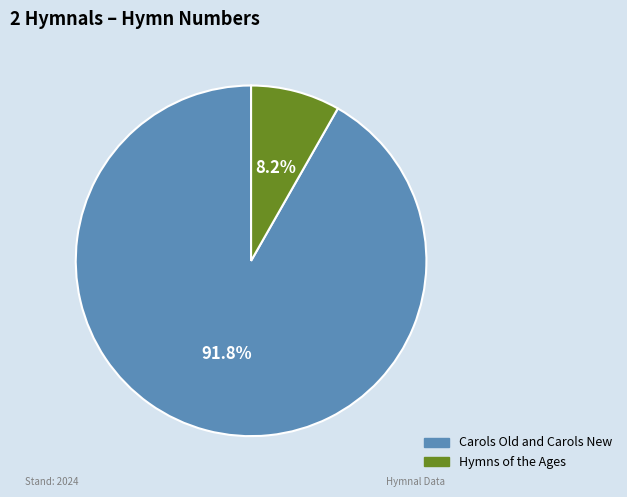

Rank the categories by value from lowest to highest.

Hymns of the Ages, Carols Old and Carols New